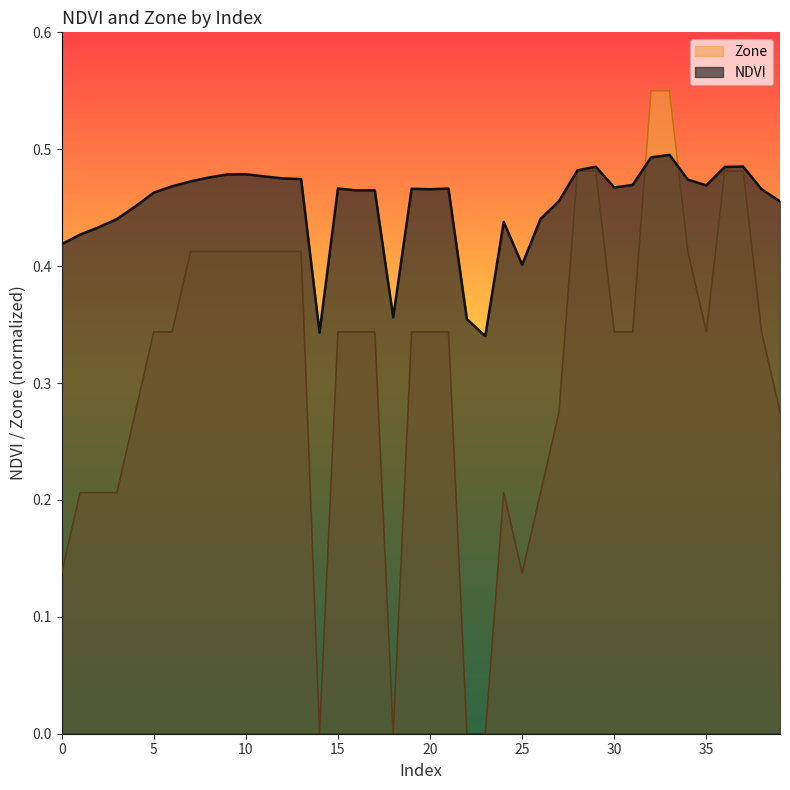

Between 15 and 19, which is larger?

15